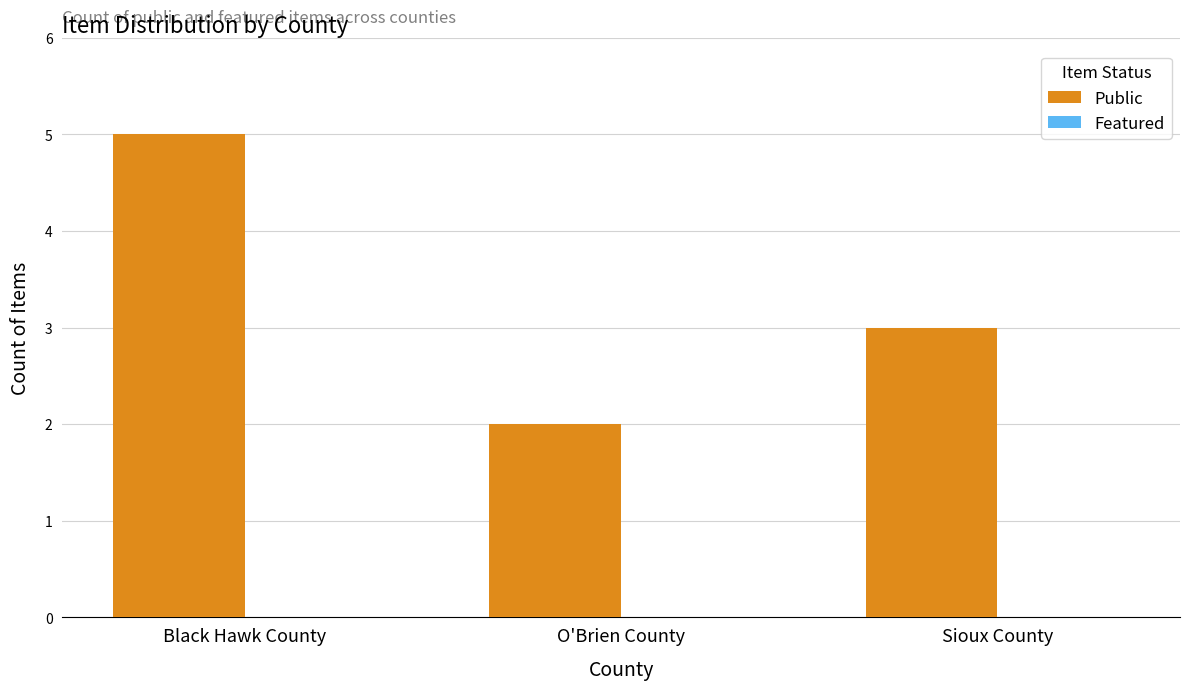

What value does the data have at Black Hawk County?

5